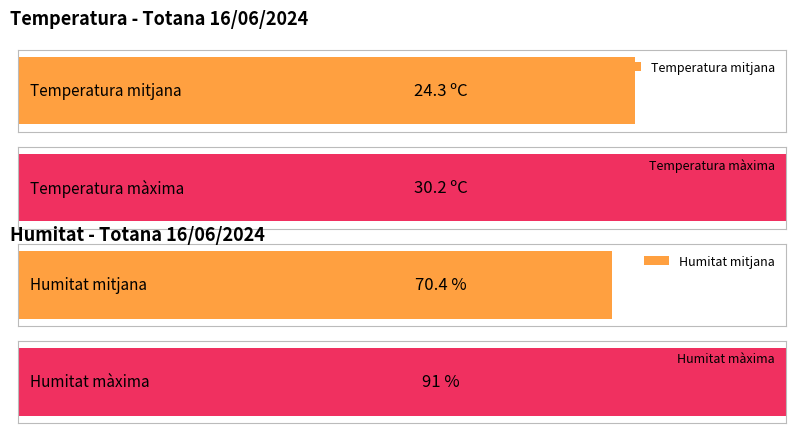

Is the value of Humitat (%) at 15:00 greater than the value of Temperatura (ºC) at 09:00?

Yes